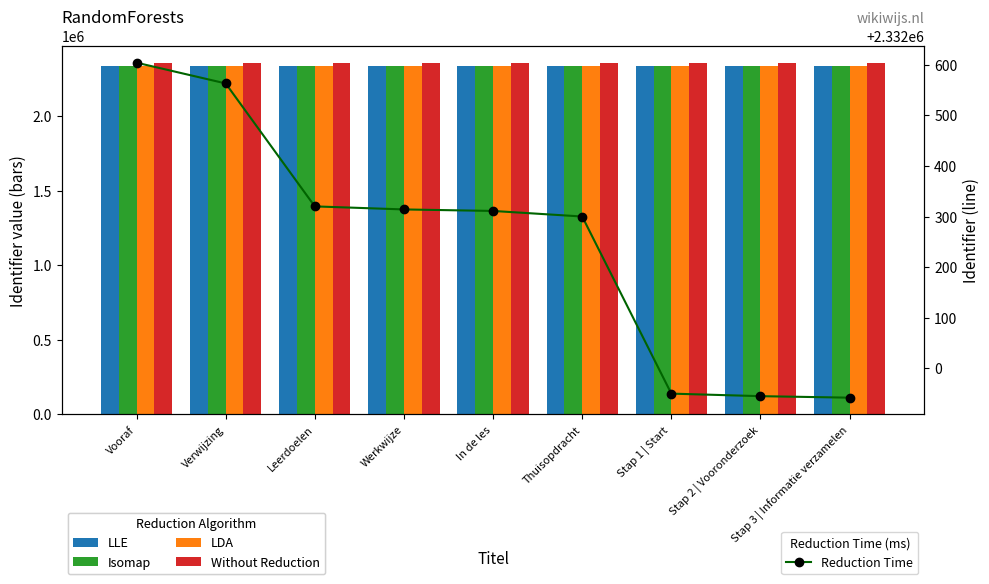

What is the lowest value of the LDA series?

2331935